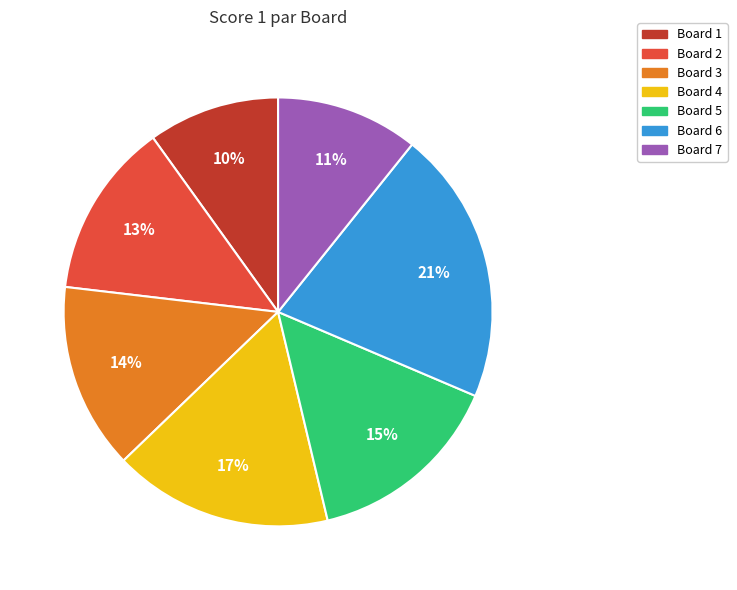

Which category has the biggest portion of the pie?

Board 6